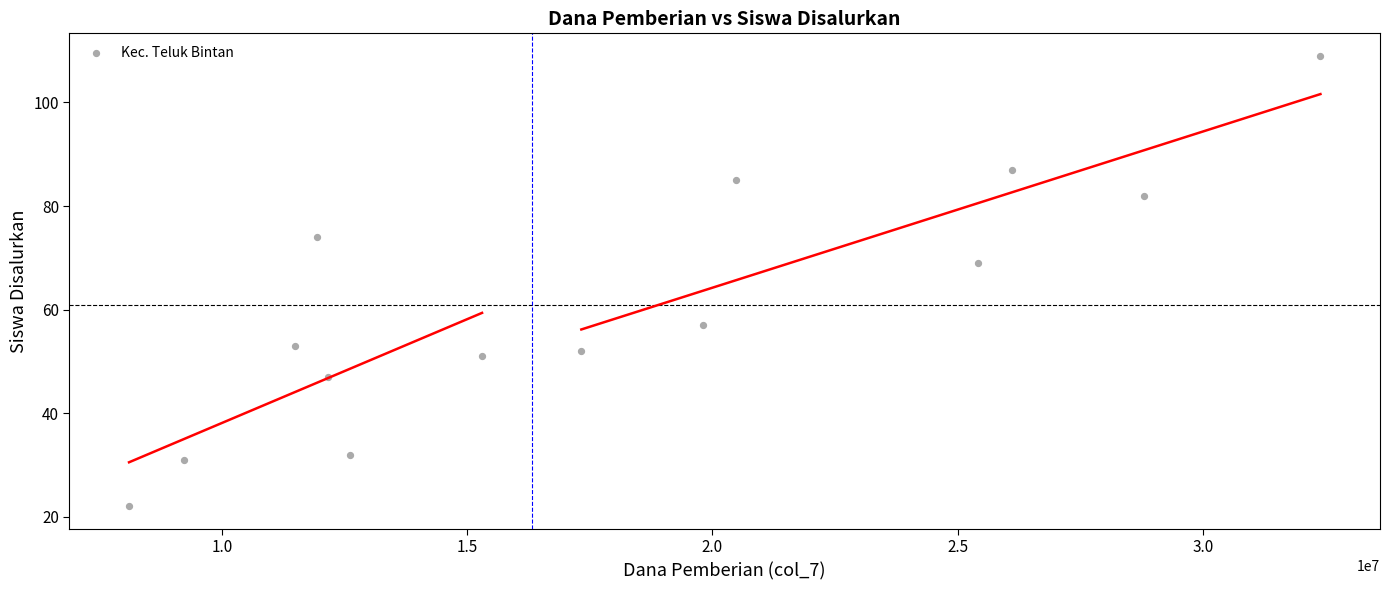

What Y value in the scatter plot is closest to 65?

69